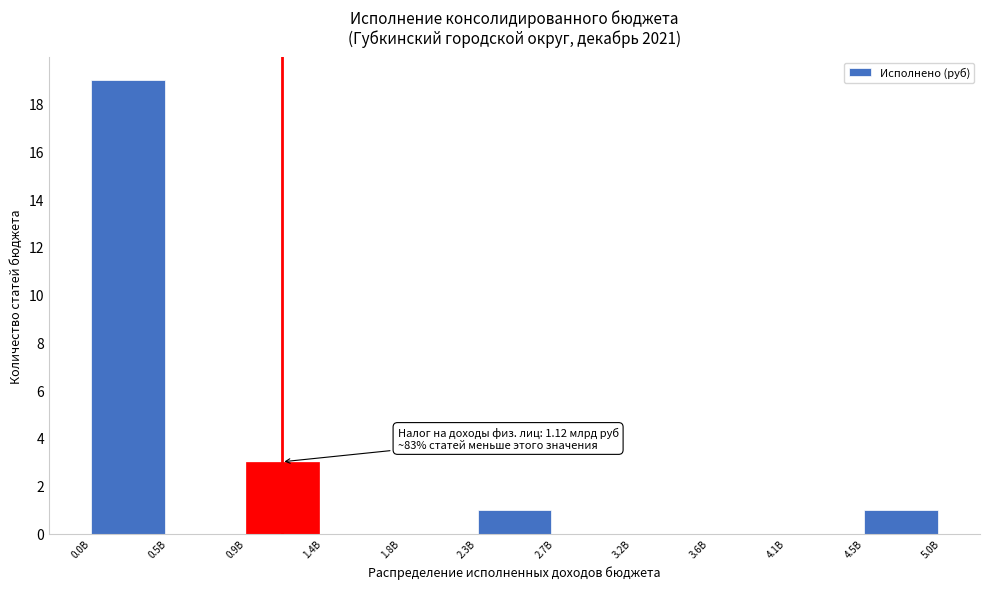

Reading right to left, extract all data points from this chart.

4.5B=1	4.1B=0	3.6B=0	3.2B=0	2.7B=0	2.3B=1	1.8B=0	1.4B=0	0.9B=3	0.5B=0	0.0B=19